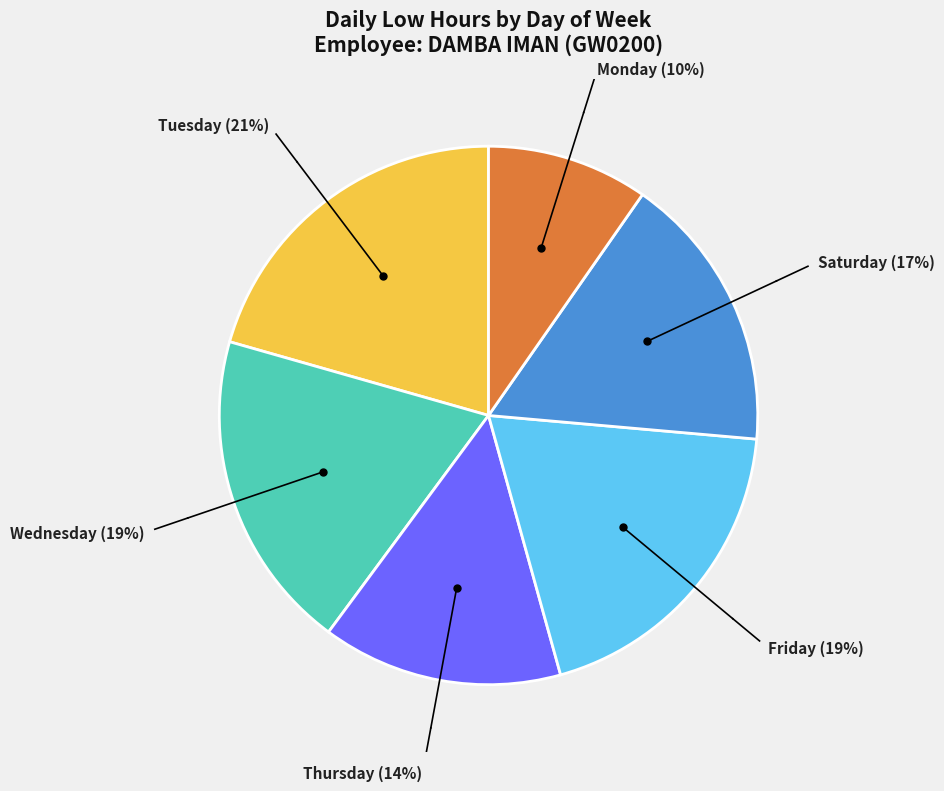

Do Thursday and Monday together represent more than half of the pie?

No